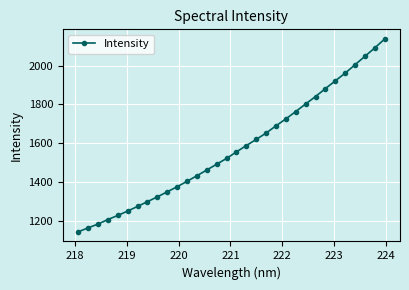

True or false: there are more than 2 points higher than both neighbors.

False